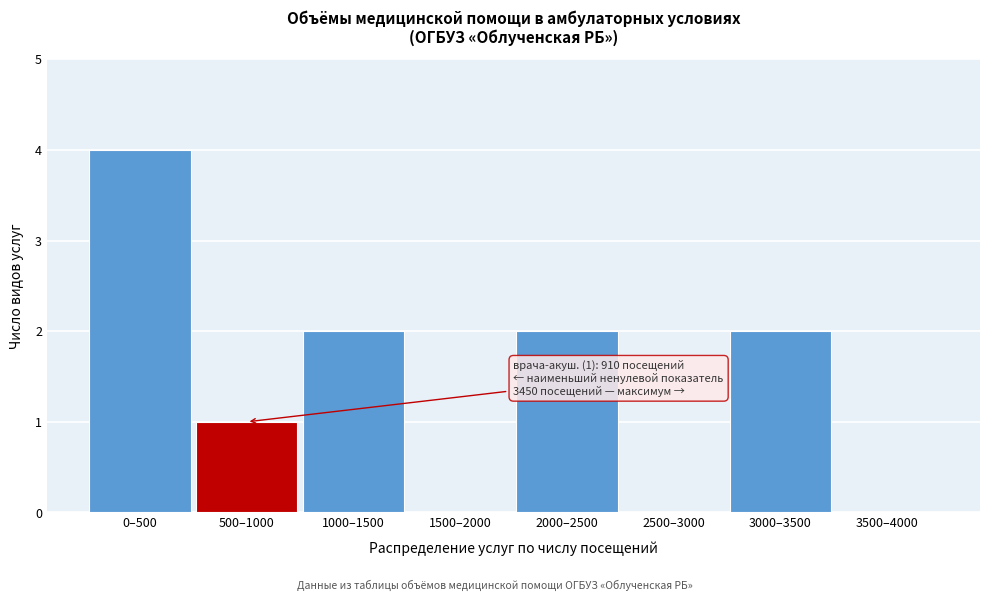

Reading left to right, extract all data points from this chart.

0–500=4	500–1000=1	1000–1500=2	1500–2000=0	2000–2500=2	2500–3000=0	3000–3500=2	3500–4000=0